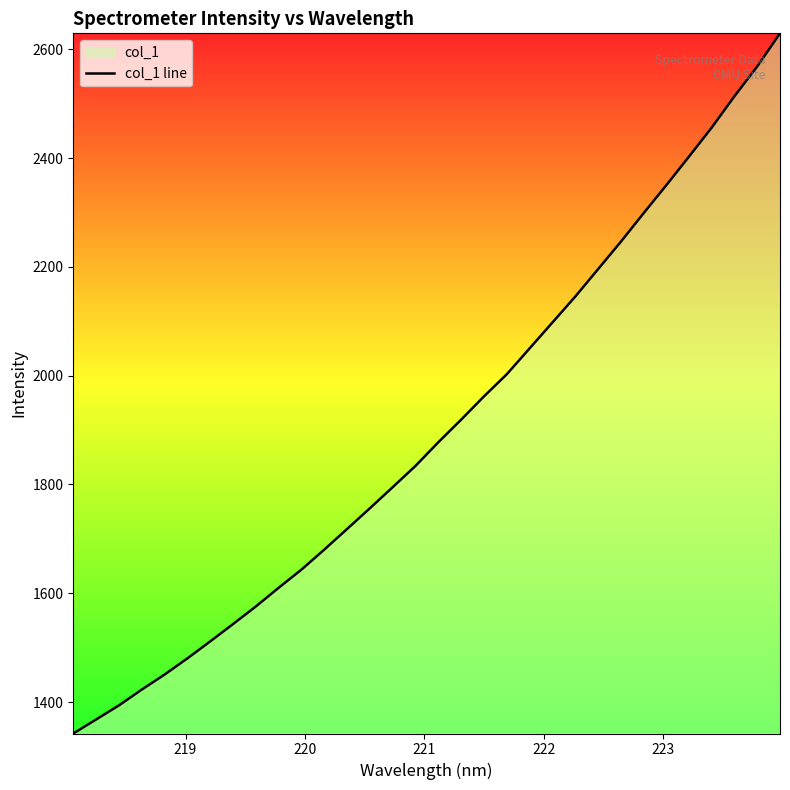

What is the greatest value displayed?

2629.4